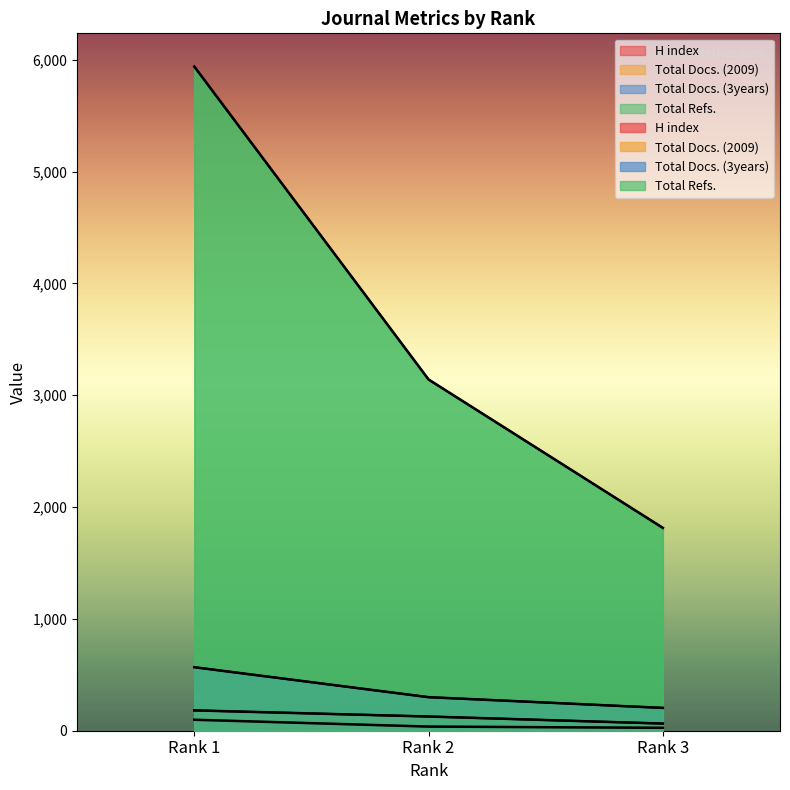

What is the value of the Total Docs. (3years) point at the 1st from the left?

568